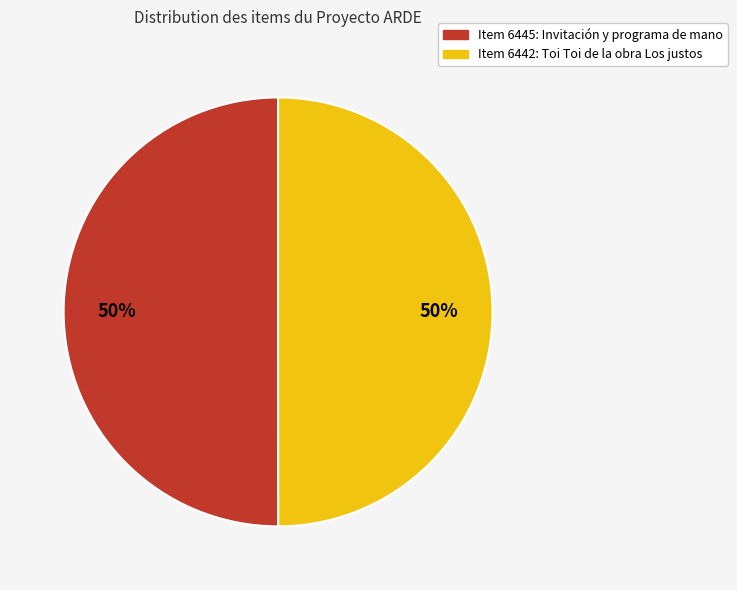

How many slices are in this pie chart?

2